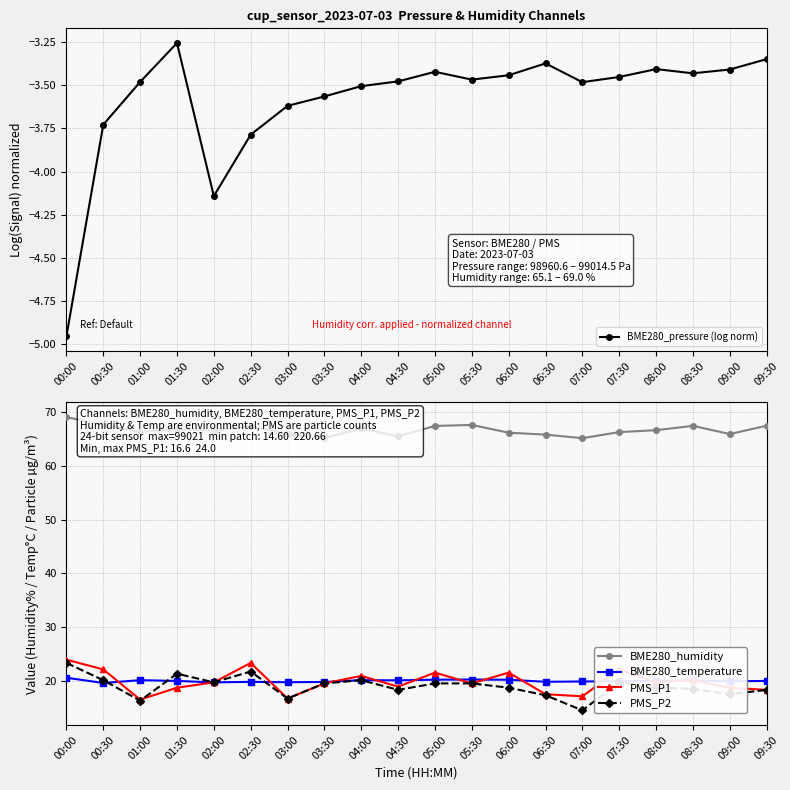

In BME280_temperature, how many points are lower than both neighbors (excluding endpoints)?

6